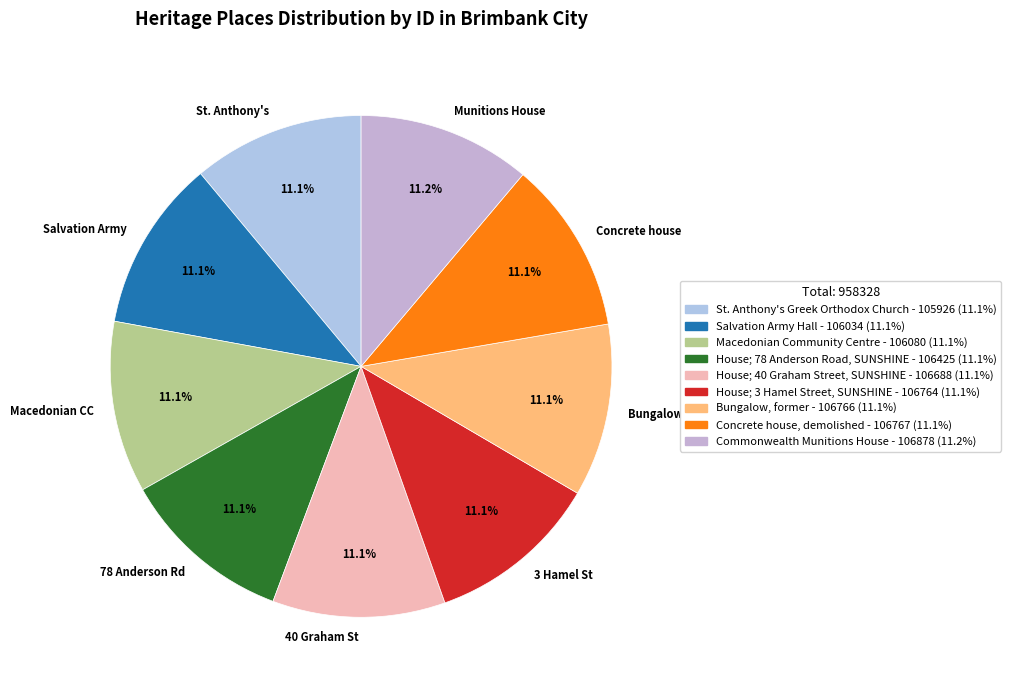

How much of the chart is everything except St. Anthony's?

88.9%